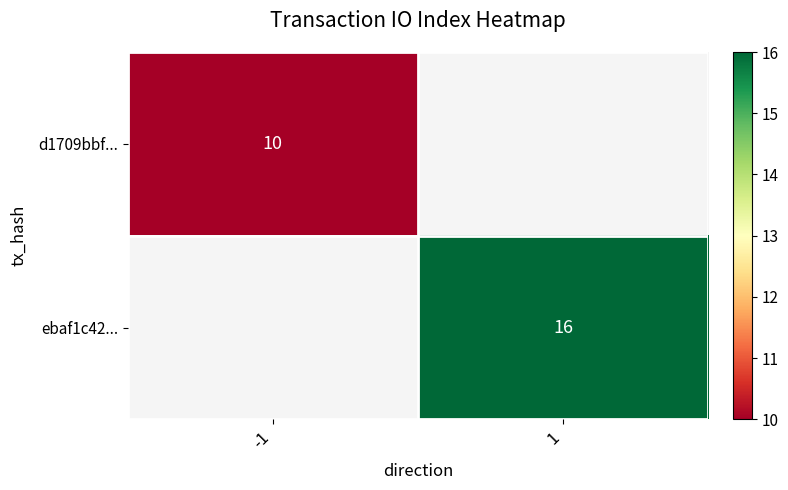

The d1709bbf... series shows 16 at -1. True or false?

False